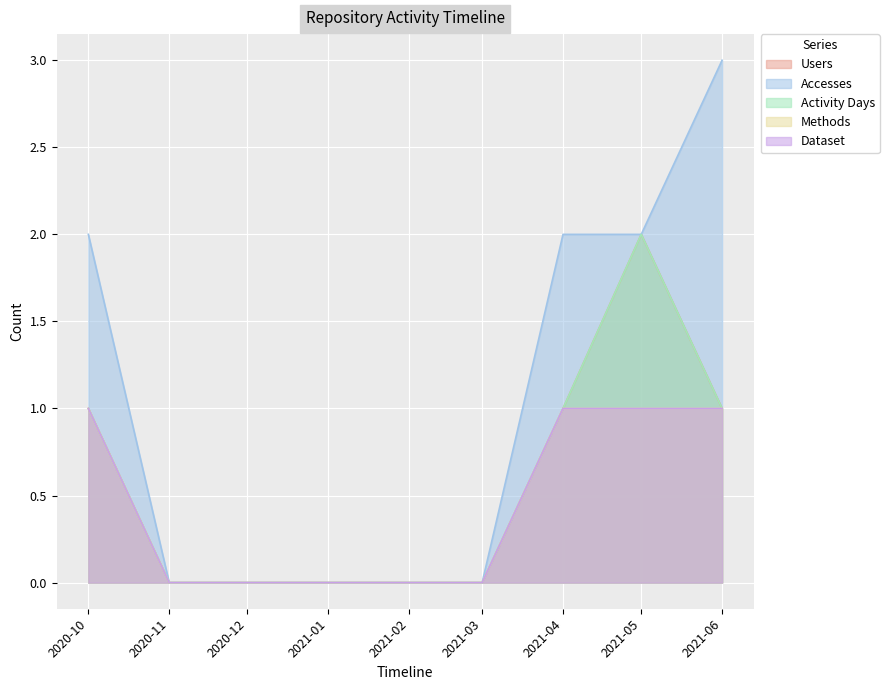

How many series are shown in this chart?

5